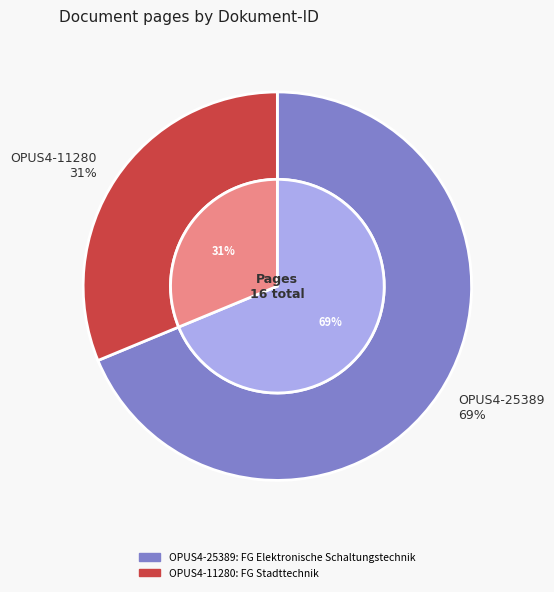

What percentage is the OPUS4-11280 slice, to the nearest percent?

31%